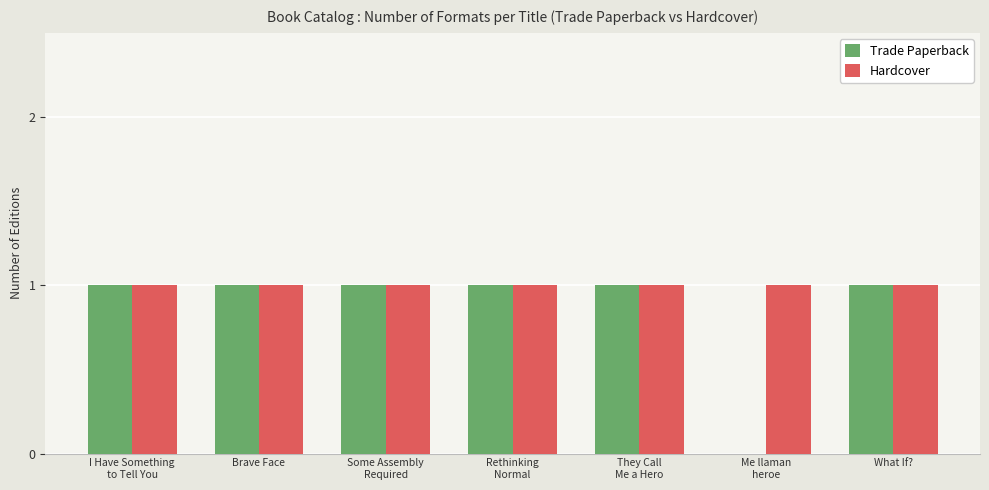

At which label is Trade Paperback closest to 0?

Me llaman
heroe